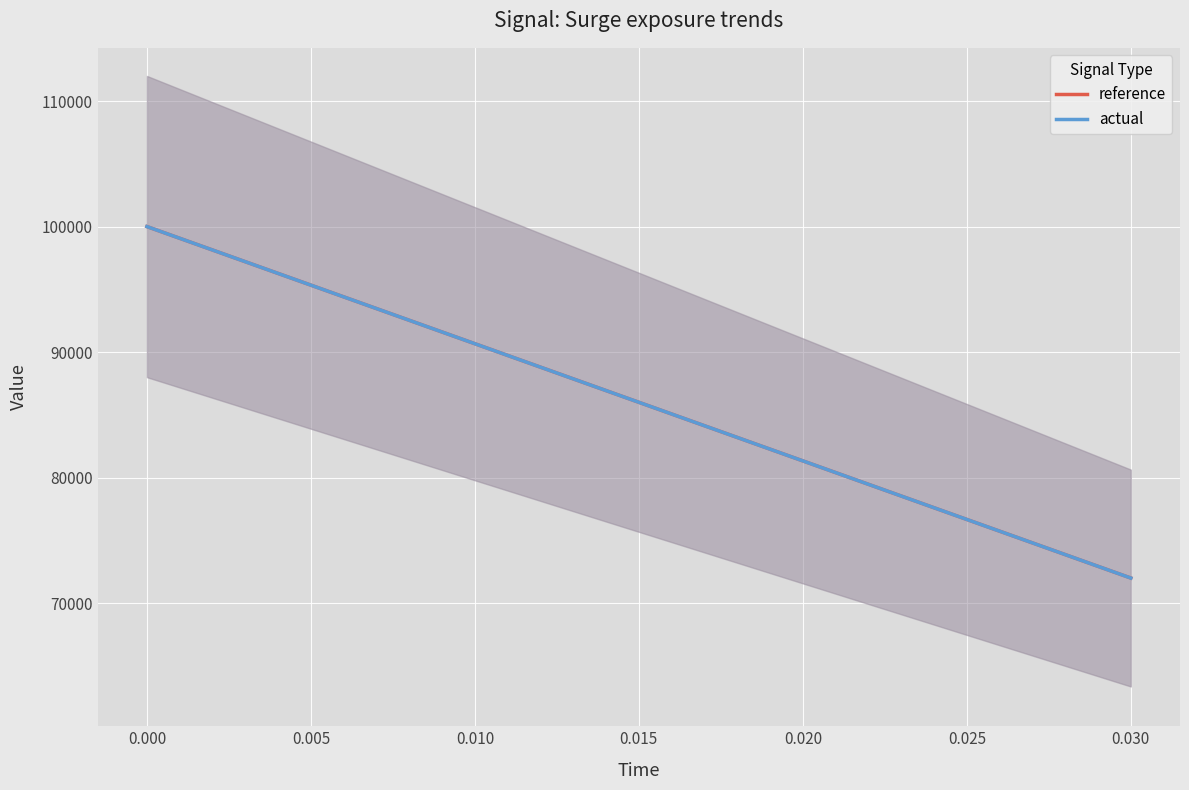

What is the average value of the reference series?

86000.0